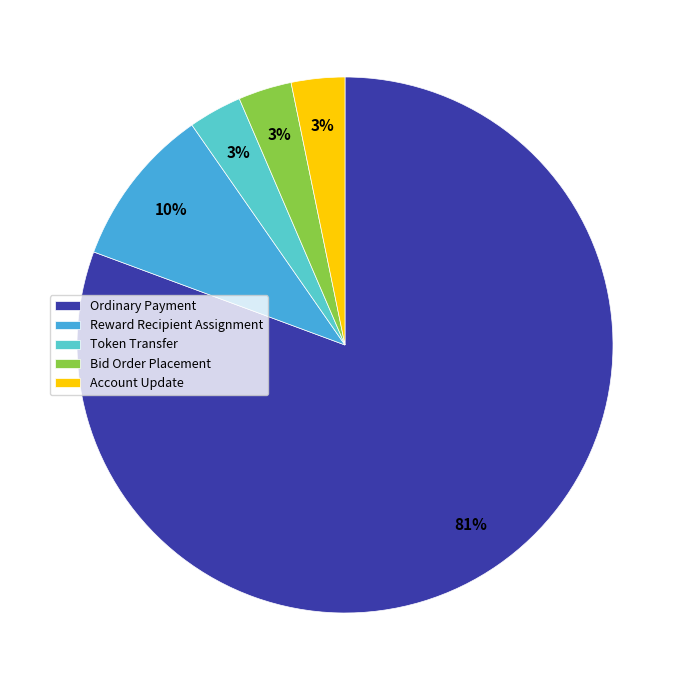

Which category has the biggest portion of the pie?

Ordinary Payment